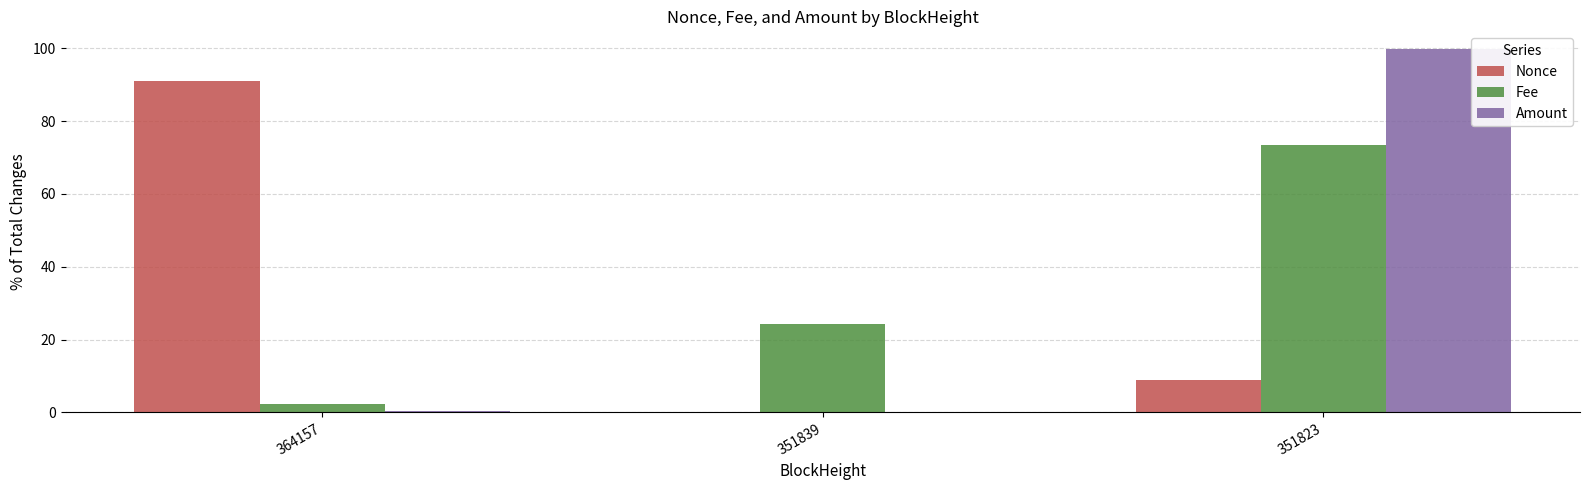

What value does the Nonce series have at 351823?

8.9